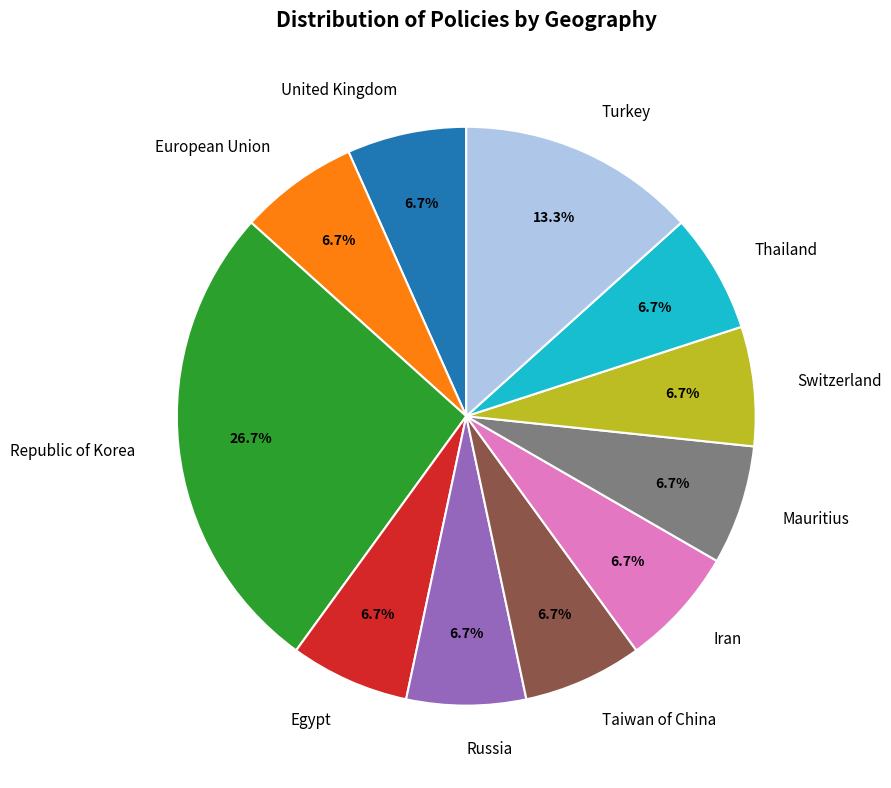

Which slice is the largest?

Republic of Korea